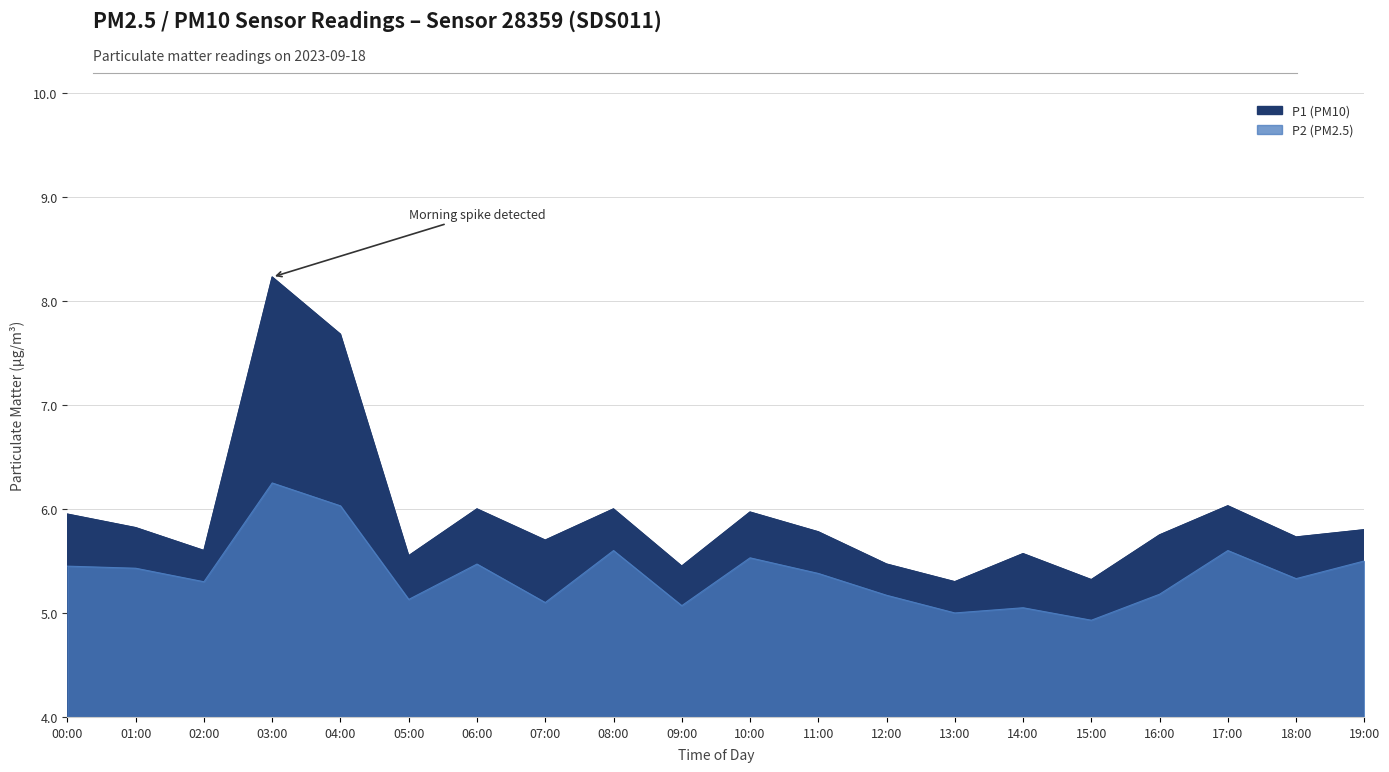

What is the minimum value shown in the chart?

4.9